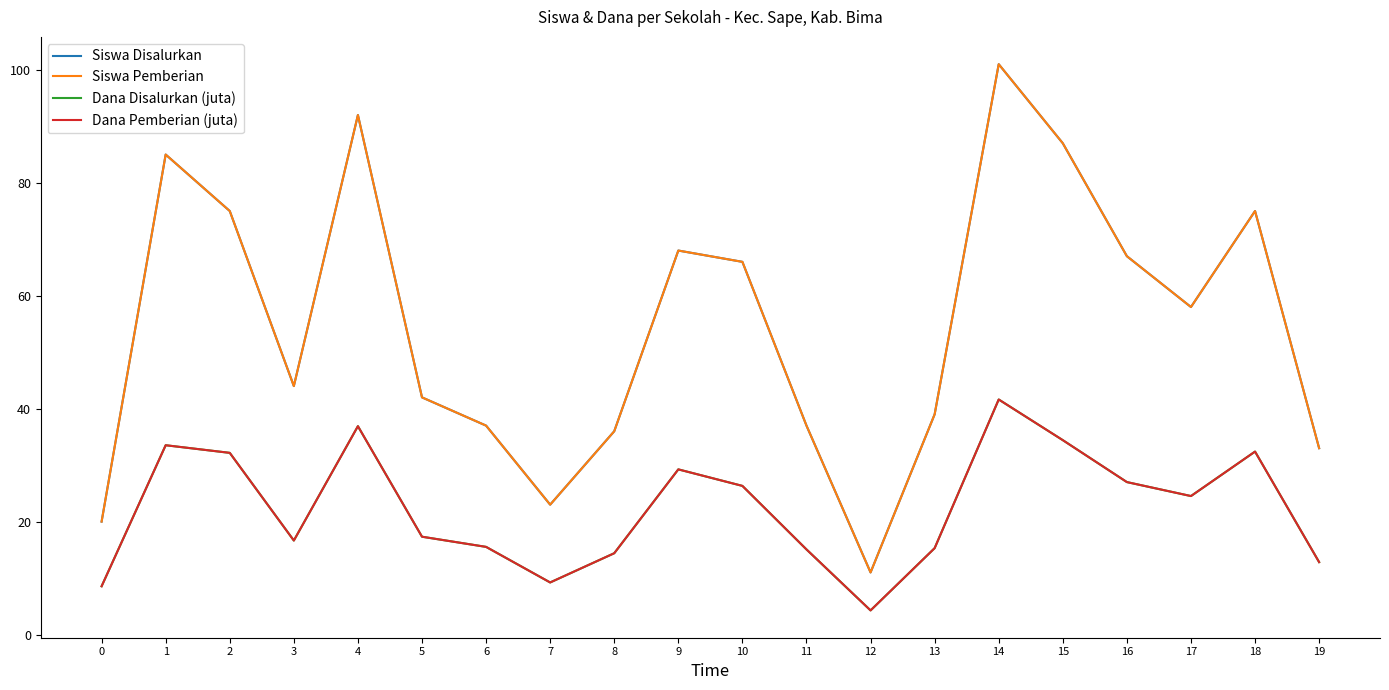

What is the sum of all Dana Pemberian (juta) values?

447.3